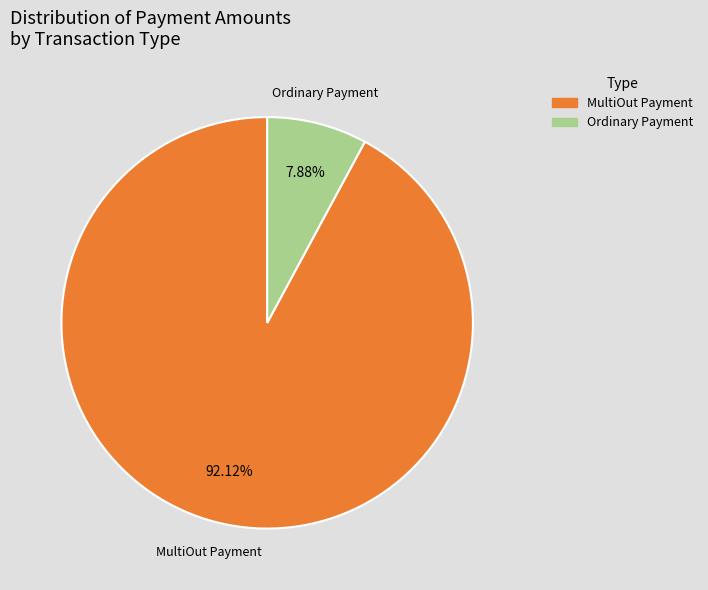

Does any single category account for the majority?

Yes